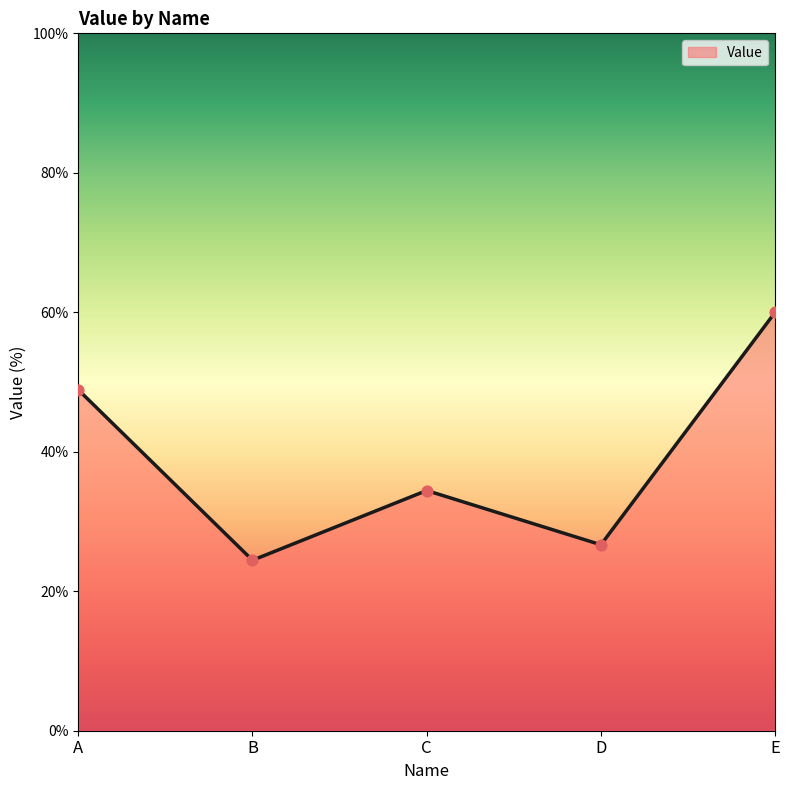

What is the change in value from B to D?

+2.2